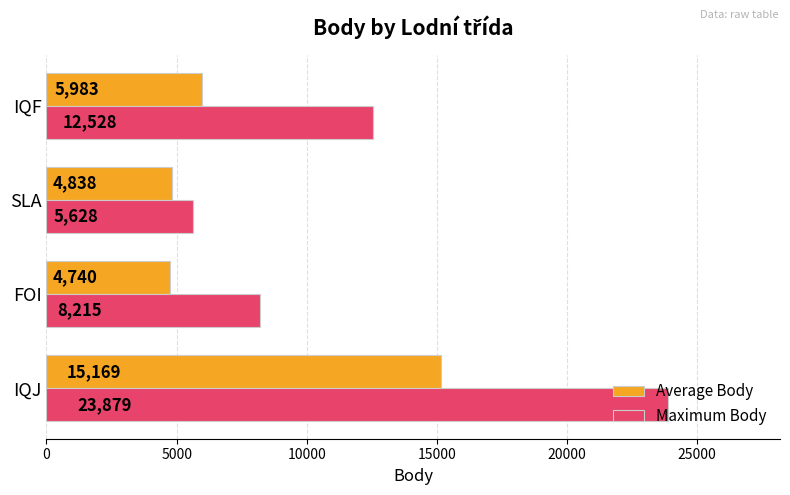

How many categories are shown in the chart?

4